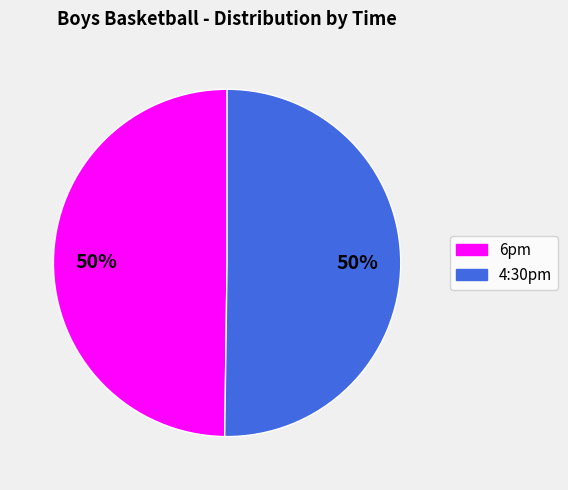

Do 4:30pm and 6pm together represent more than half of the pie?

Yes